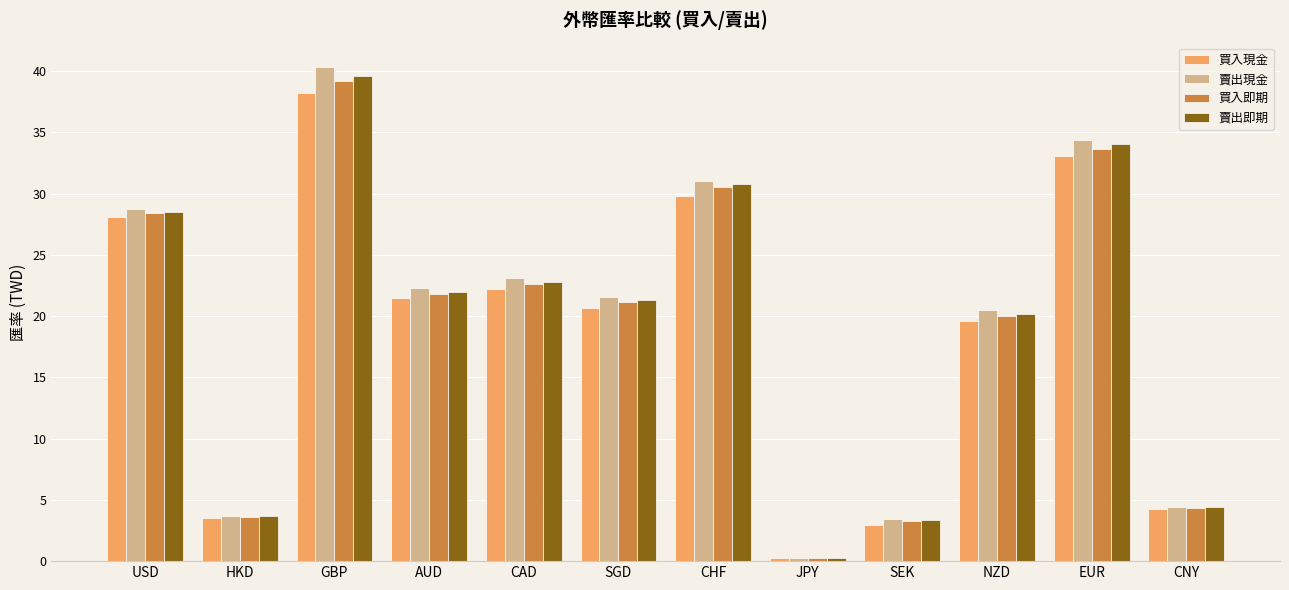

What is the difference between the maximum and minimum values in the 賣出即期 series?

39.3